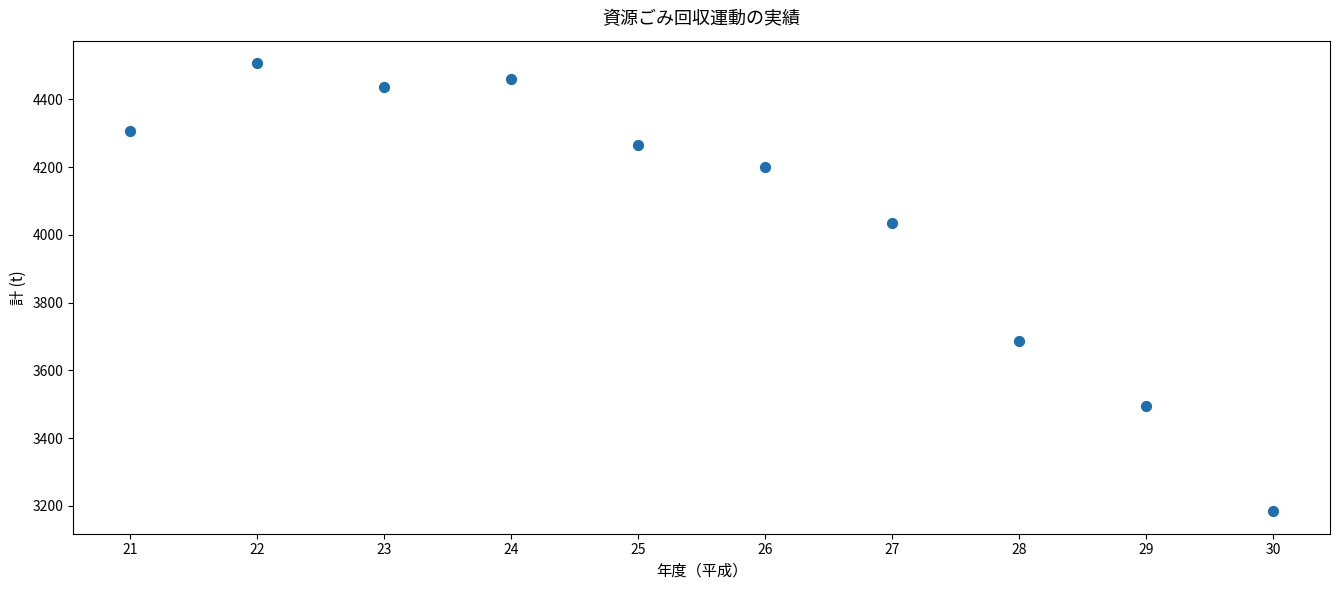

What Y value in the scatter plot is closest to 3845?

3687.1